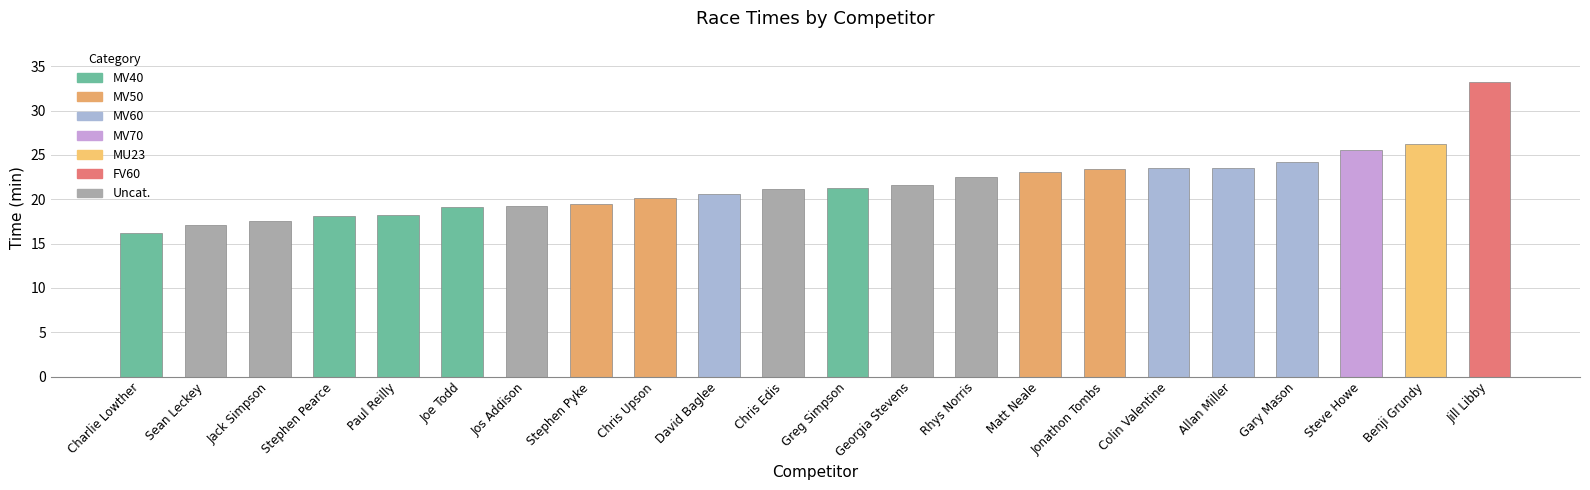

What is the label of the 10th bar from the left?

David Baglee